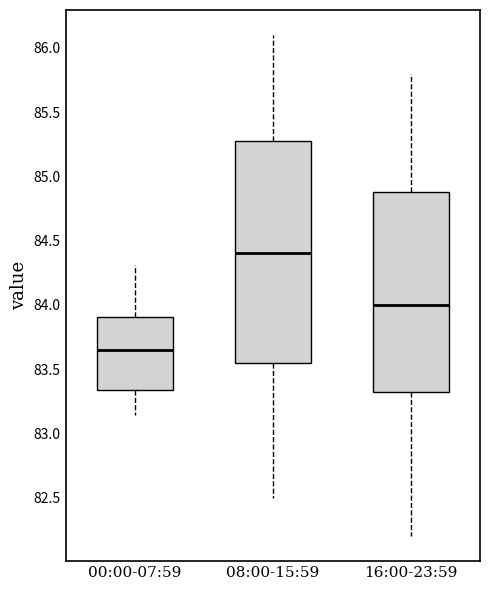

Which box is the tallest, from its lower edge to its upper edge?

08:00-15:59